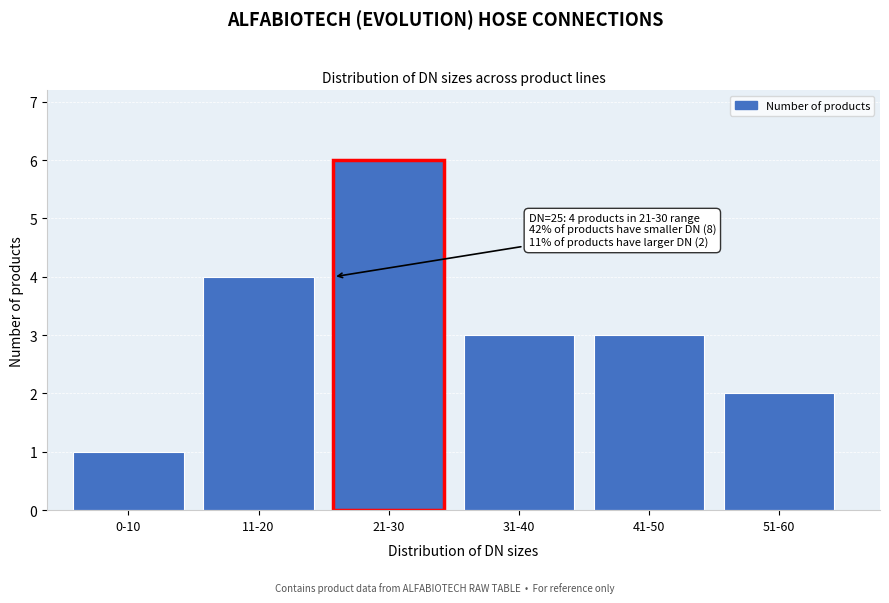

Reading left to right, what are all the values shown in this chart?

0-10=1	11-20=4	21-30=6	31-40=3	41-50=3	51-60=2